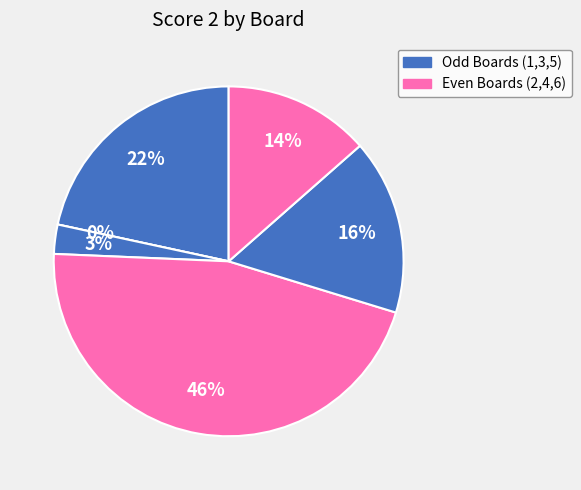

Rank the categories by value from lowest to highest.

Board 2, Board 3, Board 6, Board 5, Board 1, Board 4